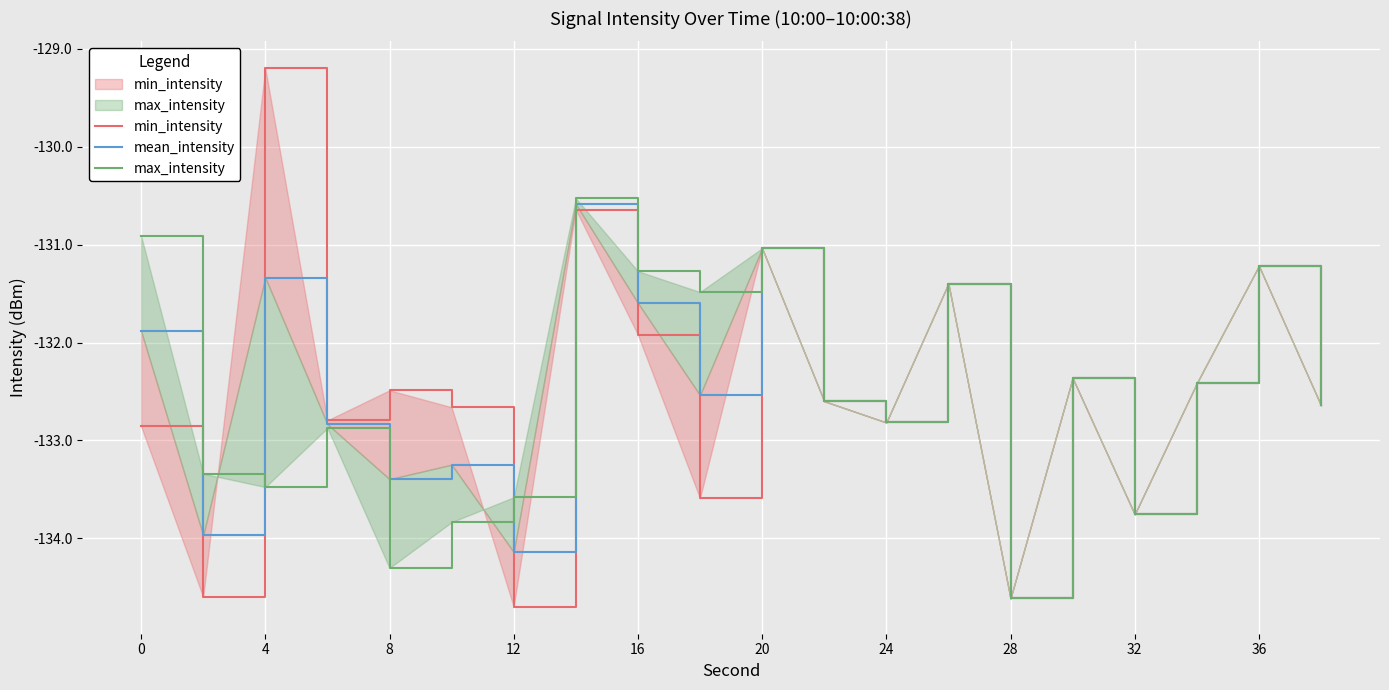

Count the number of data series in this chart.

3